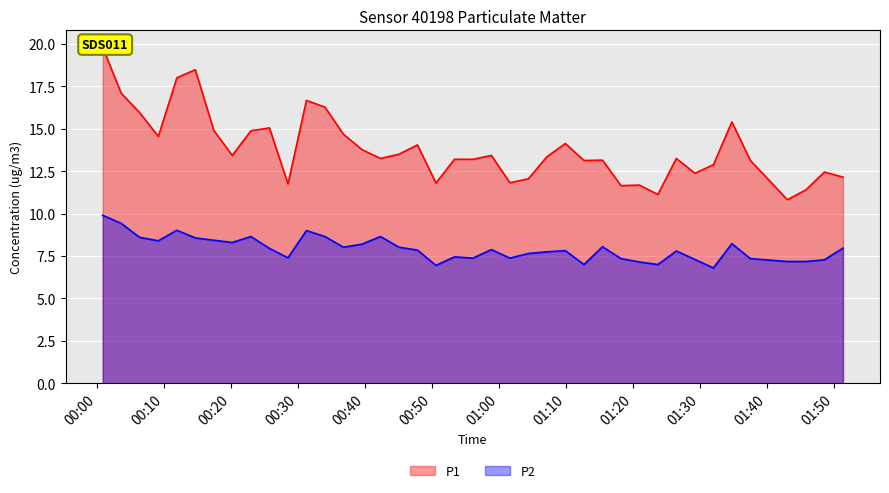

In P1, how many points are higher than both neighbors (excluding endpoints)?

11